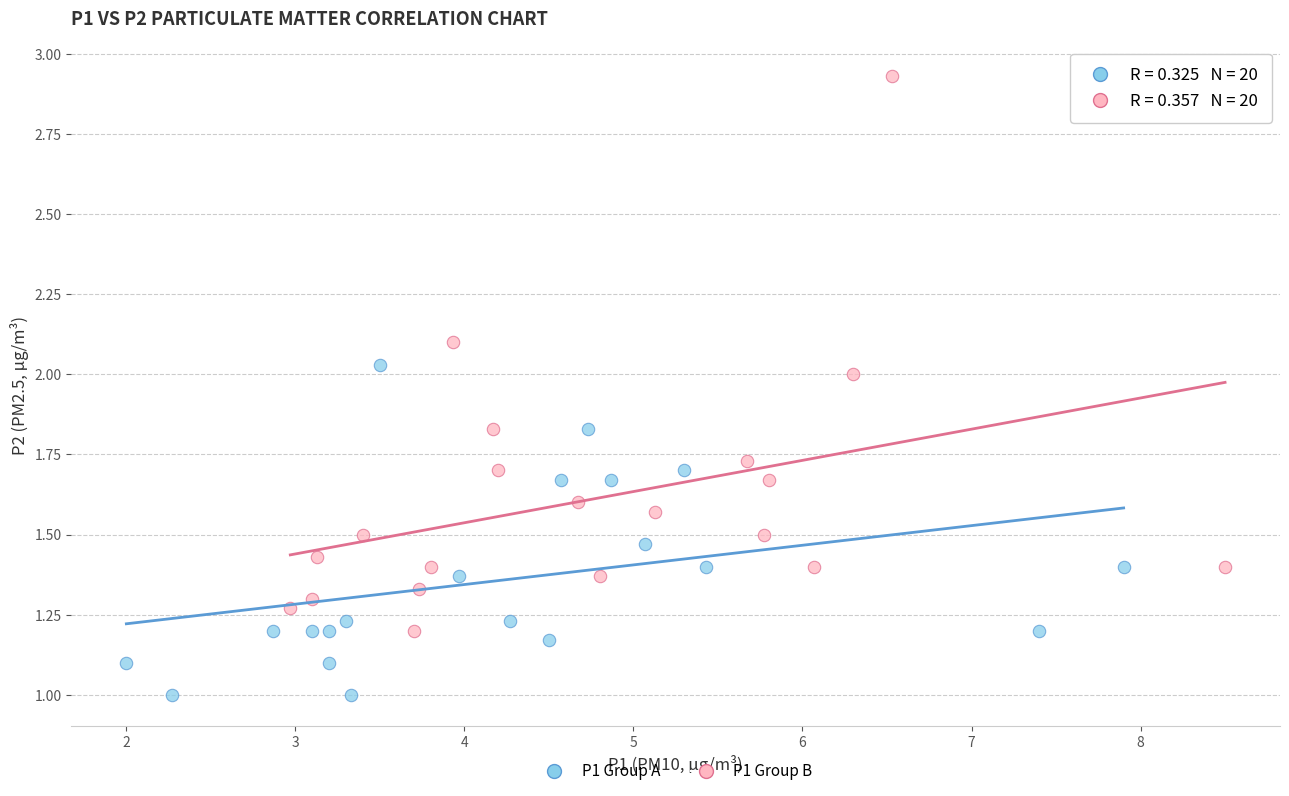

Which series has the largest Y range (max minus min)?

P1 Group B